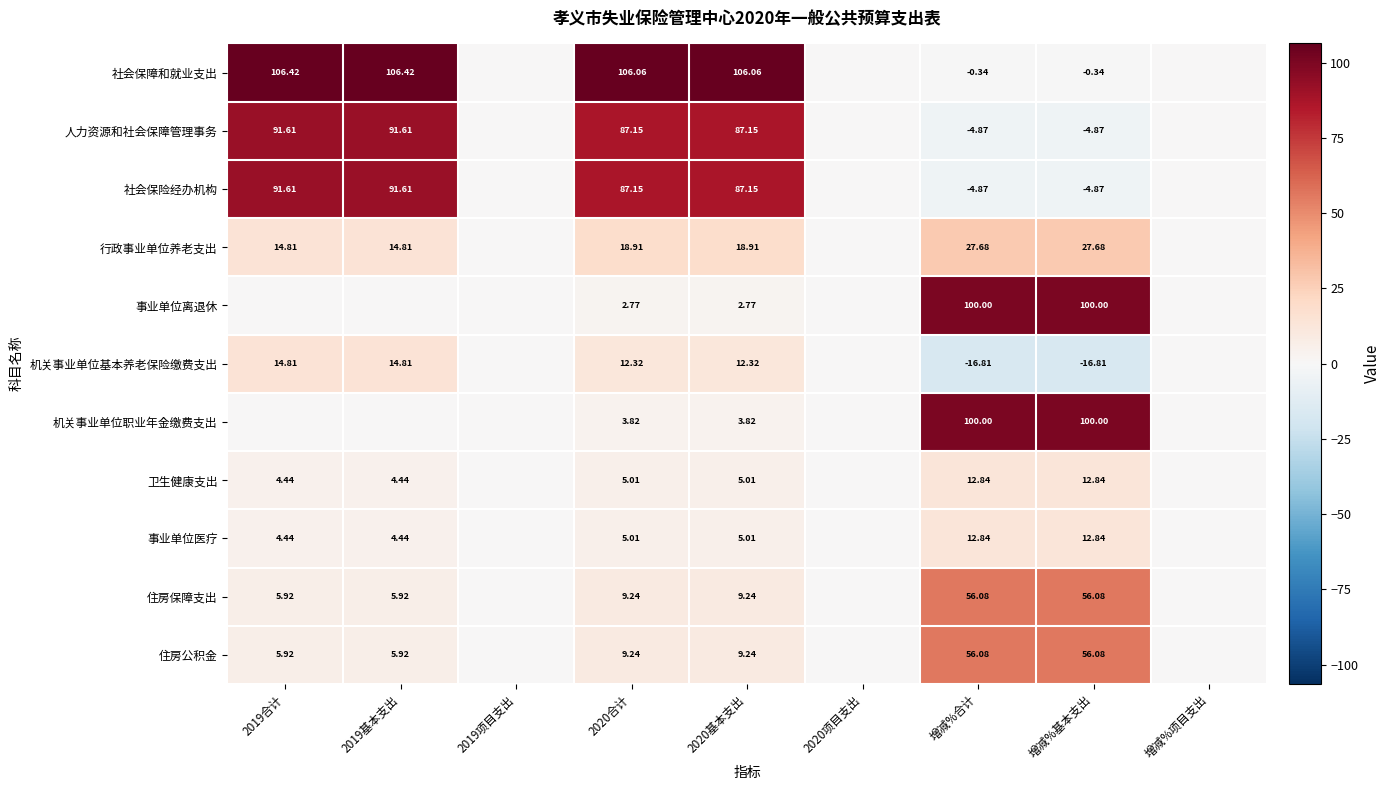

Is the value of 行政事业单位养老支出 at 2019合计 greater than the value of 卫生健康支出 at 2019基本支出?

Yes